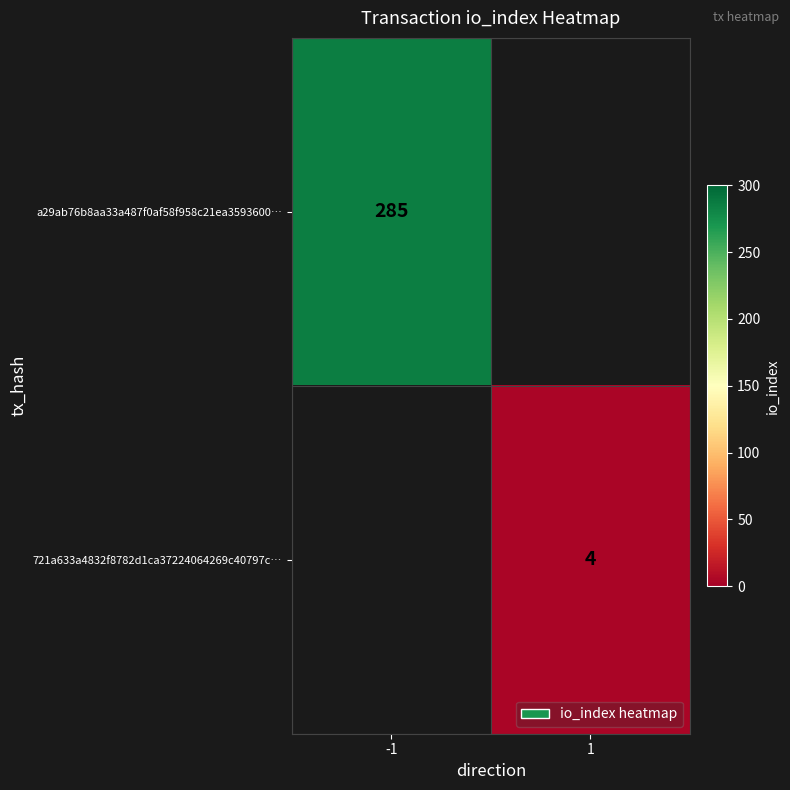

Which label corresponds to the smallest value in the chart?

1